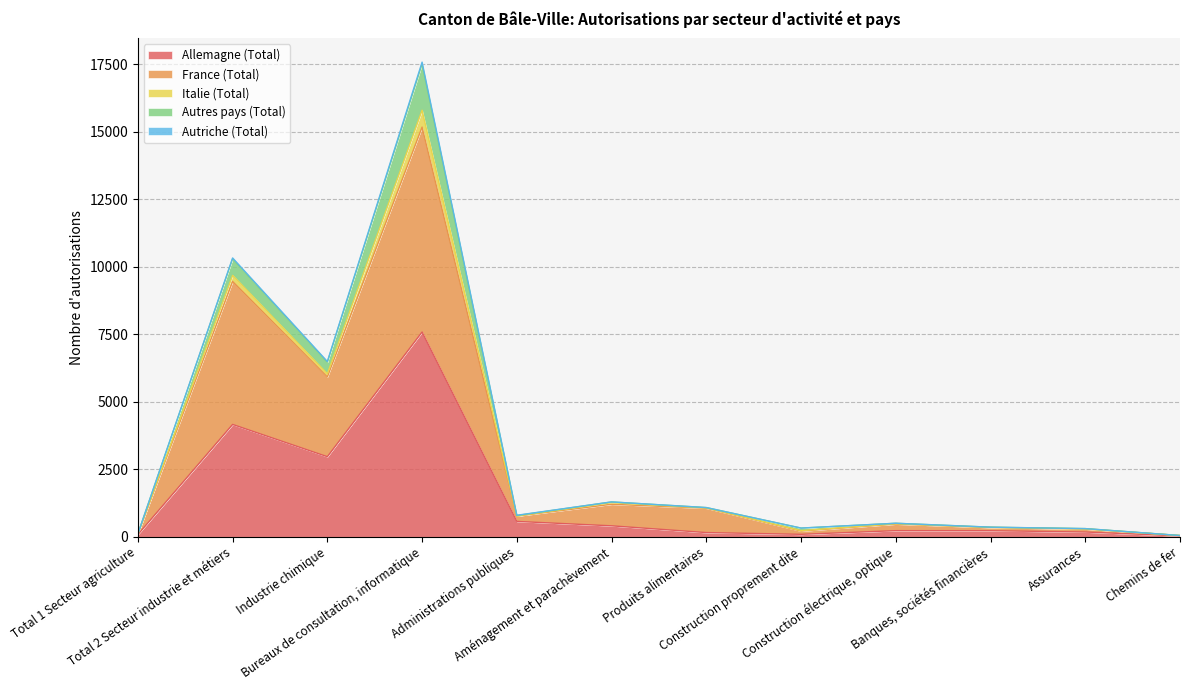

True or false: Autriche (Total) and Allemagne (Total) cross at least once.

False